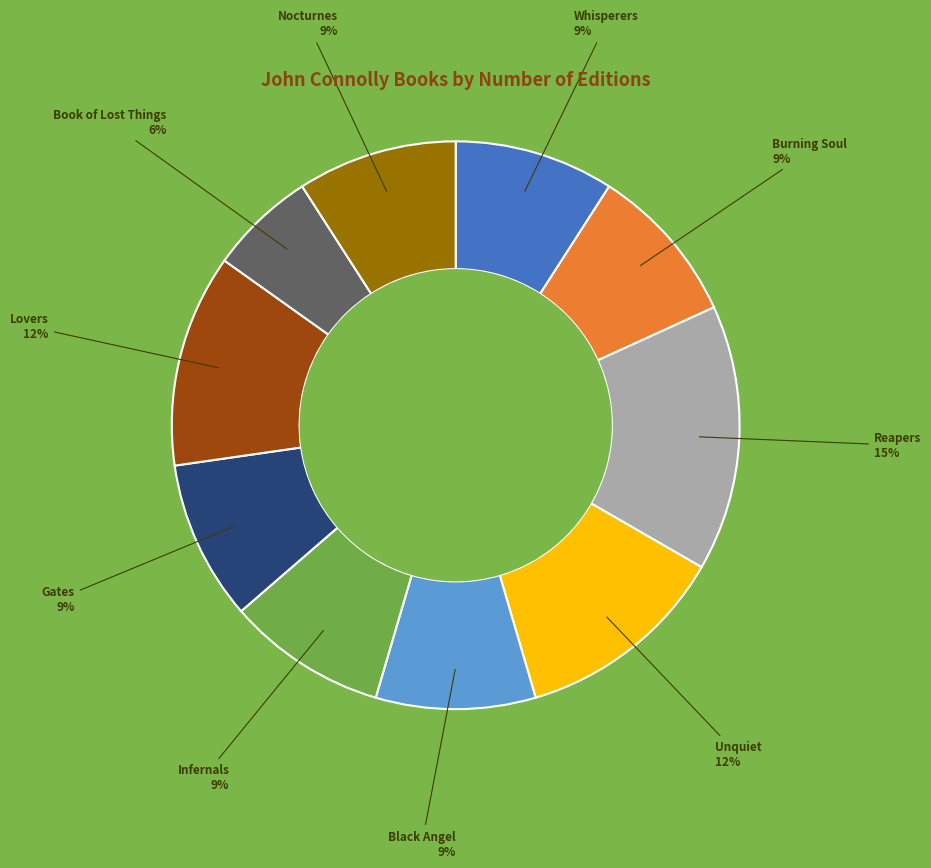

What is the ratio of the value at Book of Lost Things to the value at Reapers?

0.4